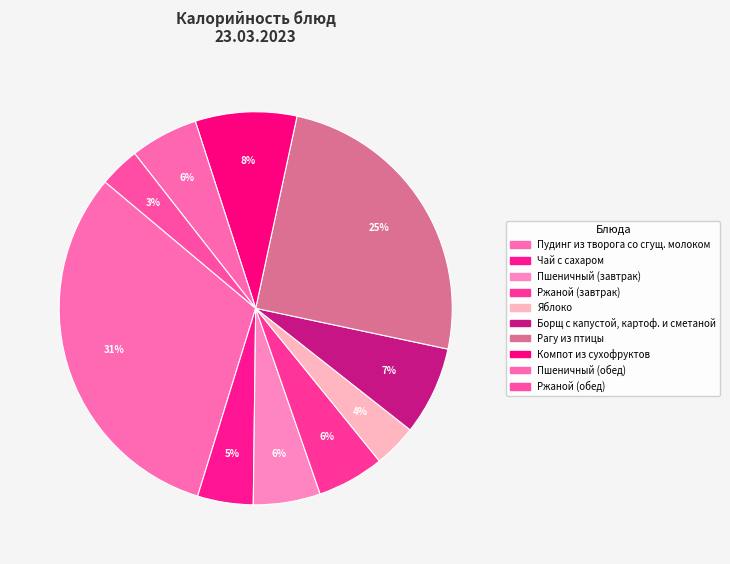

To the nearest percent, what is the average slice percentage?

10%